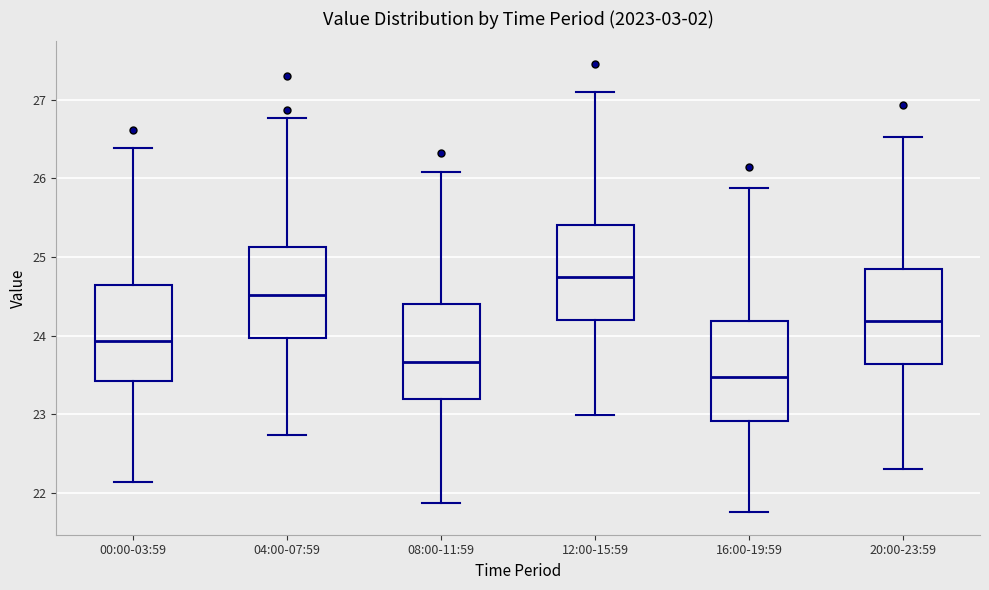

Where does the median line of the box for 16:00-19:59 sit on the y-axis? The values are not printed on the chart, so give them approximately, as read against the axis.

23.5